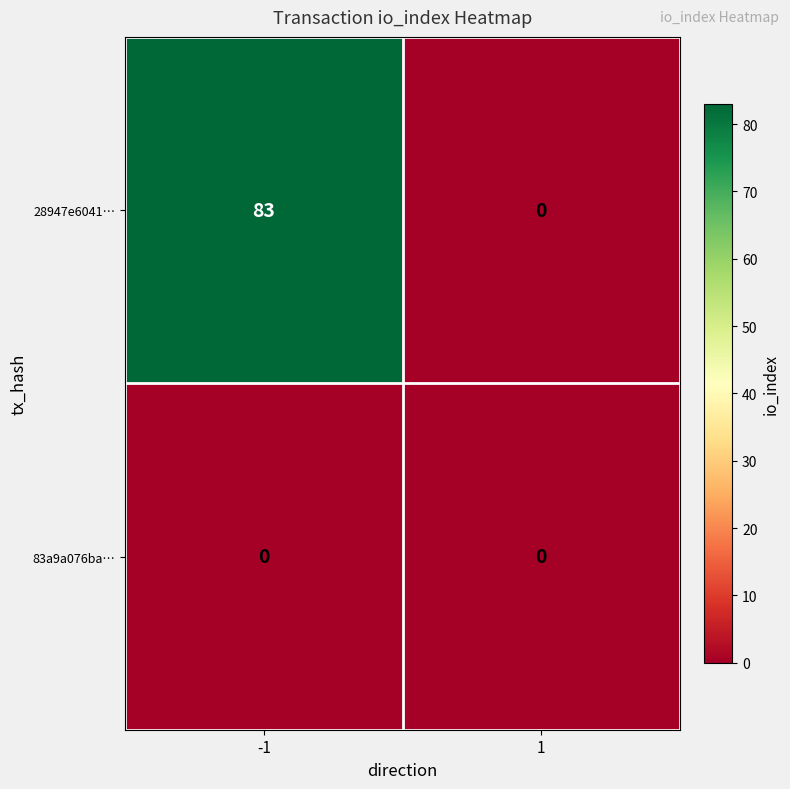

Which series has the widest spread of values?

28947e6041…